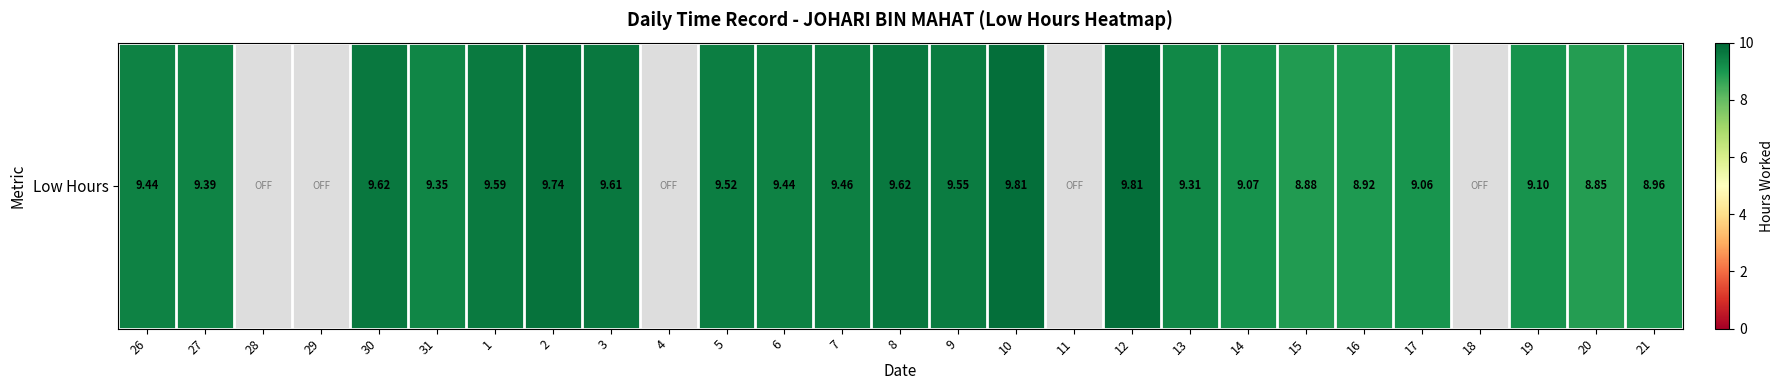

At which category does the chart reach its peak across all series?

10